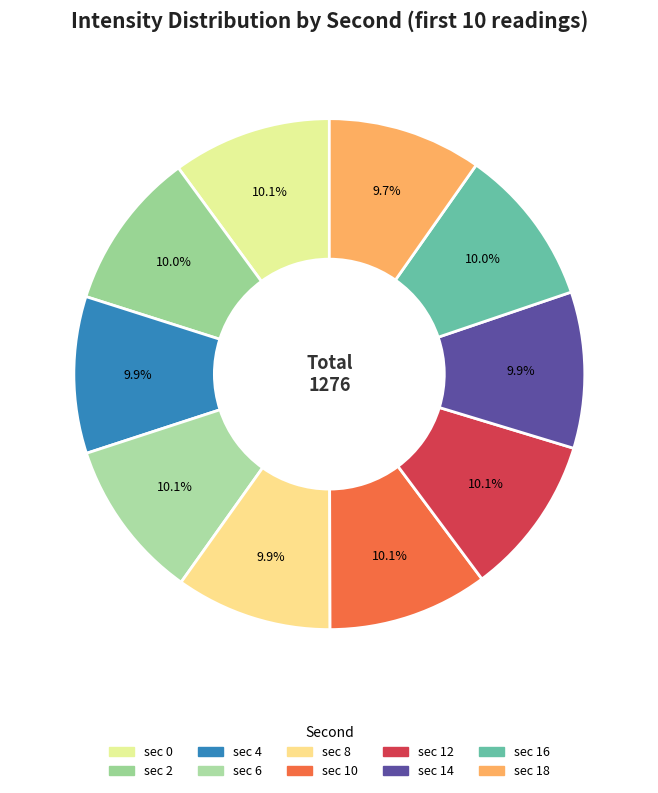

Count the number of slices in the pie.

10